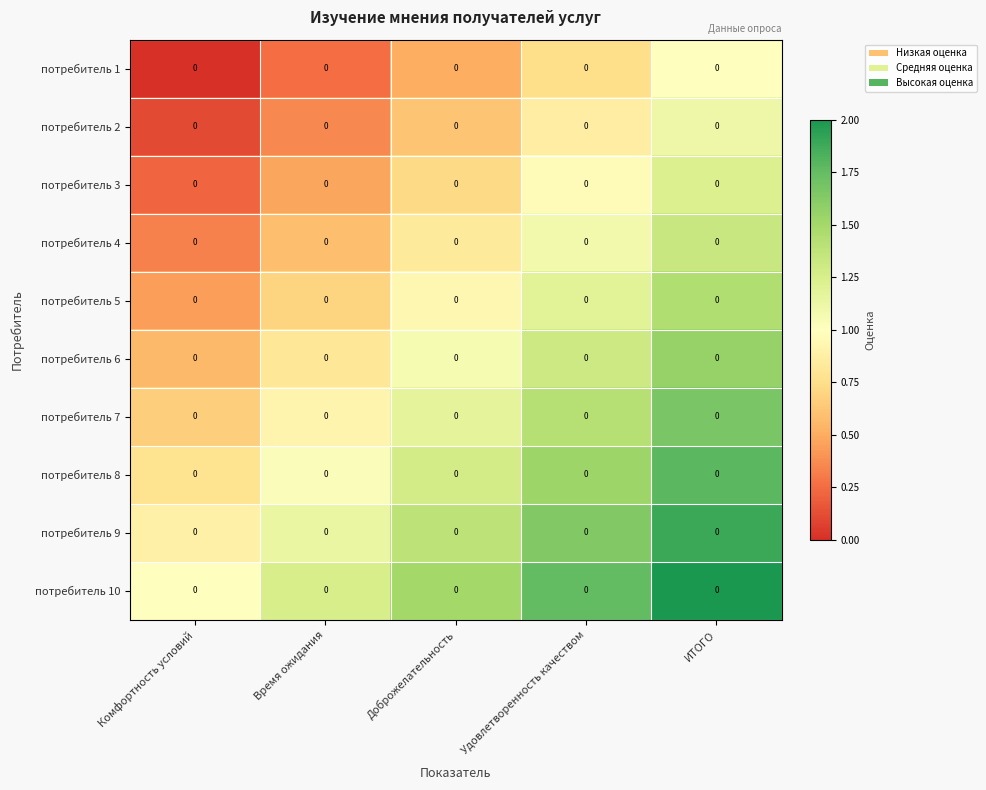

Which category has the lowest value in the потребитель 4 series?

Комфортность условий